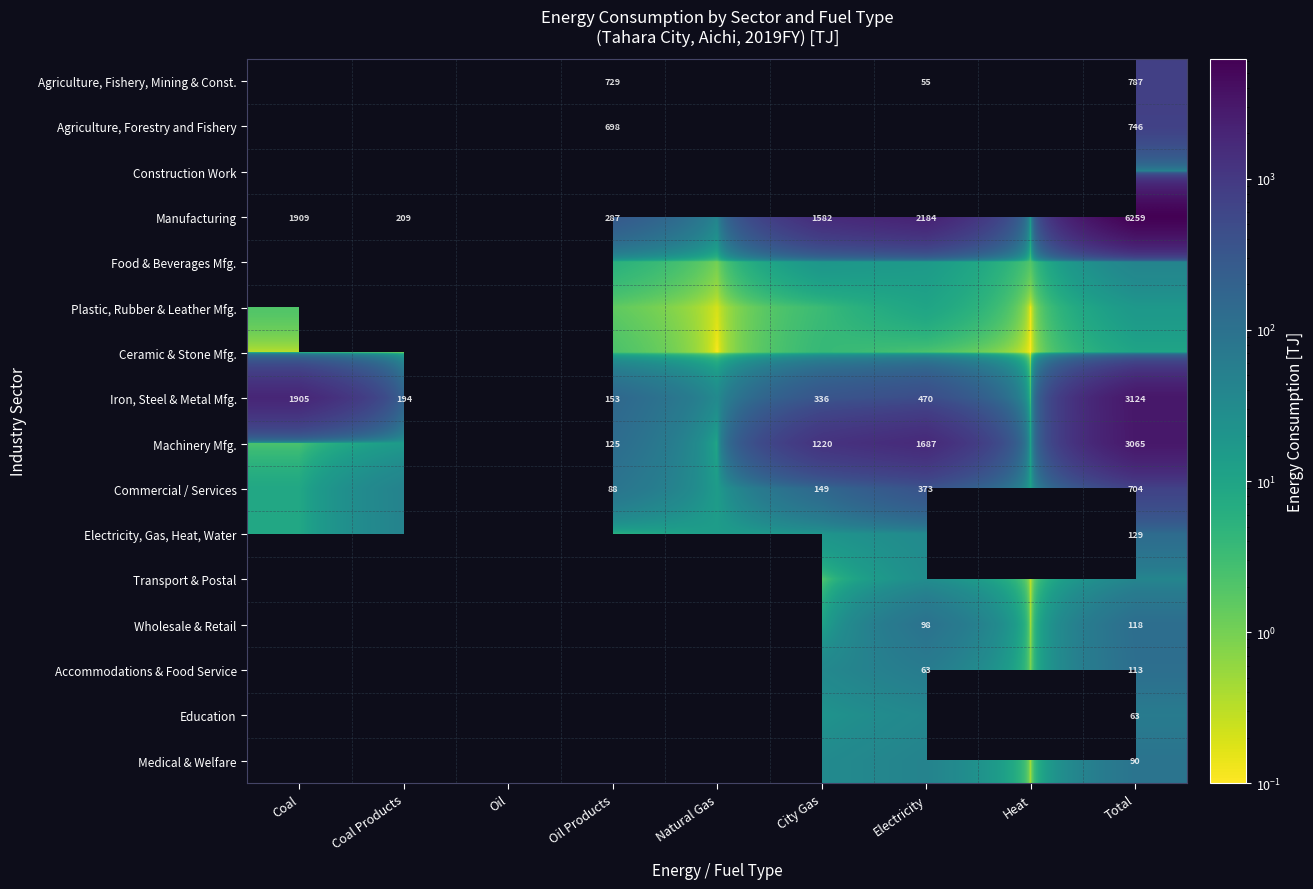

Count the number of categories in the chart.

9